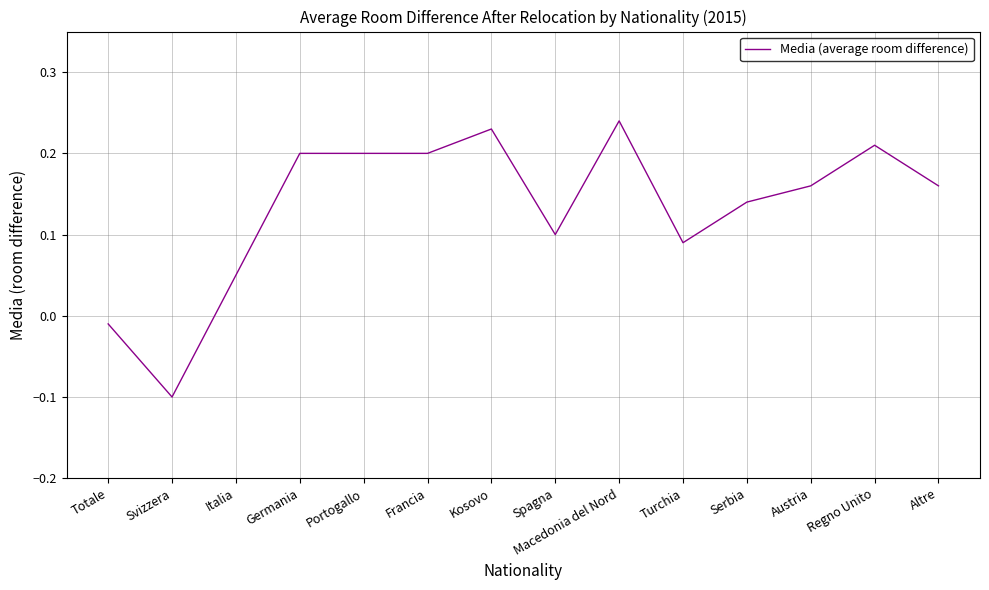

What is the difference between the maximum and minimum values?

0.3